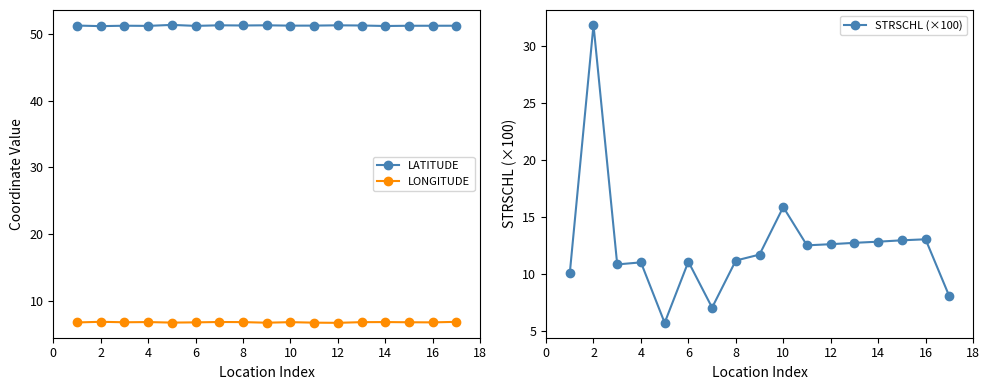

Reading right to left, transcribe all the data shown in this chart.

LATITUDE: 51.2	51.2	51.2	51.2	51.2	51.3	51.2	51.2	51.3	51.2	51.3	51.2	51.3	51.2	51.2	51.1	51.2
LONGITUDE: 6.9	6.8	6.8	6.9	6.9	6.8	6.8	6.9	6.8	6.9	6.9	6.8	6.8	6.9	6.8	6.9	6.8
STRSCHL (×100): 8.1	13.1	13.0	12.8	12.8	12.6	12.5	15.9	11.7	11.2	7.1	11.1	5.8	11.0	10.9	31.8	10.1